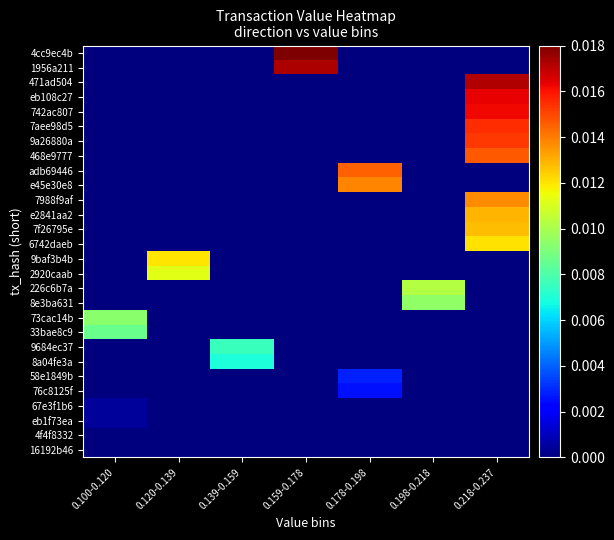

Reading left to right, what are all the values shown in this chart?

4cc9ec4b: 0.100-0.120=0.0	0.120-0.139=0.0	0.139-0.159=0.0	0.159-0.178=0.0	0.178-0.198=0.0	0.198-0.218=0.0	0.218-0.237=0.0
1956a211: 0.100-0.120=0.0	0.120-0.139=0.0	0.139-0.159=0.0	0.159-0.178=0.0	0.178-0.198=0.0	0.198-0.218=0.0	0.218-0.237=0.0
471ad504: 0.100-0.120=0.0	0.120-0.139=0.0	0.139-0.159=0.0	0.159-0.178=0.0	0.178-0.198=0.0	0.198-0.218=0.0	0.218-0.237=0.0
eb108c27: 0.100-0.120=0.0	0.120-0.139=0.0	0.139-0.159=0.0	0.159-0.178=0.0	0.178-0.198=0.0	0.198-0.218=0.0	0.218-0.237=0.0
742ac807: 0.100-0.120=0.0	0.120-0.139=0.0	0.139-0.159=0.0	0.159-0.178=0.0	0.178-0.198=0.0	0.198-0.218=0.0	0.218-0.237=0.0
7aee98d5: 0.100-0.120=0.0	0.120-0.139=0.0	0.139-0.159=0.0	0.159-0.178=0.0	0.178-0.198=0.0	0.198-0.218=0.0	0.218-0.237=0.0
9a26880a: 0.100-0.120=0.0	0.120-0.139=0.0	0.139-0.159=0.0	0.159-0.178=0.0	0.178-0.198=0.0	0.198-0.218=0.0	0.218-0.237=0.0
468e9777: 0.100-0.120=0.0	0.120-0.139=0.0	0.139-0.159=0.0	0.159-0.178=0.0	0.178-0.198=0.0	0.198-0.218=0.0	0.218-0.237=0.0
adb69446: 0.100-0.120=0.0	0.120-0.139=0.0	0.139-0.159=0.0	0.159-0.178=0.0	0.178-0.198=0.0	0.198-0.218=0.0	0.218-0.237=0.0
e45e30e8: 0.100-0.120=0.0	0.120-0.139=0.0	0.139-0.159=0.0	0.159-0.178=0.0	0.178-0.198=0.0	0.198-0.218=0.0	0.218-0.237=0.0
7988f9af: 0.100-0.120=0.0	0.120-0.139=0.0	0.139-0.159=0.0	0.159-0.178=0.0	0.178-0.198=0.0	0.198-0.218=0.0	0.218-0.237=0.0
e2841aa2: 0.100-0.120=0.0	0.120-0.139=0.0	0.139-0.159=0.0	0.159-0.178=0.0	0.178-0.198=0.0	0.198-0.218=0.0	0.218-0.237=0.0
7f26795e: 0.100-0.120=0.0	0.120-0.139=0.0	0.139-0.159=0.0	0.159-0.178=0.0	0.178-0.198=0.0	0.198-0.218=0.0	0.218-0.237=0.0
6742daeb: 0.100-0.120=0.0	0.120-0.139=0.0	0.139-0.159=0.0	0.159-0.178=0.0	0.178-0.198=0.0	0.198-0.218=0.0	0.218-0.237=0.0
9baf3b4b: 0.100-0.120=0.0	0.120-0.139=0.0	0.139-0.159=0.0	0.159-0.178=0.0	0.178-0.198=0.0	0.198-0.218=0.0	0.218-0.237=0.0
2920caab: 0.100-0.120=0.0	0.120-0.139=0.0	0.139-0.159=0.0	0.159-0.178=0.0	0.178-0.198=0.0	0.198-0.218=0.0	0.218-0.237=0.0
226c6b7a: 0.100-0.120=0.0	0.120-0.139=0.0	0.139-0.159=0.0	0.159-0.178=0.0	0.178-0.198=0.0	0.198-0.218=0.0	0.218-0.237=0.0
8e3ba631: 0.100-0.120=0.0	0.120-0.139=0.0	0.139-0.159=0.0	0.159-0.178=0.0	0.178-0.198=0.0	0.198-0.218=0.0	0.218-0.237=0.0
73cac14b: 0.100-0.120=0.0	0.120-0.139=0.0	0.139-0.159=0.0	0.159-0.178=0.0	0.178-0.198=0.0	0.198-0.218=0.0	0.218-0.237=0.0
33bae8c9: 0.100-0.120=0.0	0.120-0.139=0.0	0.139-0.159=0.0	0.159-0.178=0.0	0.178-0.198=0.0	0.198-0.218=0.0	0.218-0.237=0.0
9684ec37: 0.100-0.120=0.0	0.120-0.139=0.0	0.139-0.159=0.0	0.159-0.178=0.0	0.178-0.198=0.0	0.198-0.218=0.0	0.218-0.237=0.0
8a04fe3a: 0.100-0.120=0.0	0.120-0.139=0.0	0.139-0.159=0.0	0.159-0.178=0.0	0.178-0.198=0.0	0.198-0.218=0.0	0.218-0.237=0.0
58e1849b: 0.100-0.120=0.0	0.120-0.139=0.0	0.139-0.159=0.0	0.159-0.178=0.0	0.178-0.198=0.0	0.198-0.218=0.0	0.218-0.237=0.0
76c8125f: 0.100-0.120=0.0	0.120-0.139=0.0	0.139-0.159=0.0	0.159-0.178=0.0	0.178-0.198=0.0	0.198-0.218=0.0	0.218-0.237=0.0
67e3f1b6: 0.100-0.120=0.0	0.120-0.139=0.0	0.139-0.159=0.0	0.159-0.178=0.0	0.178-0.198=0.0	0.198-0.218=0.0	0.218-0.237=0.0
eb1f73ea: 0.100-0.120=0.0	0.120-0.139=0.0	0.139-0.159=0.0	0.159-0.178=0.0	0.178-0.198=0.0	0.198-0.218=0.0	0.218-0.237=0.0
4f4f8332: 0.100-0.120=0.0	0.120-0.139=0.0	0.139-0.159=0.0	0.159-0.178=0.0	0.178-0.198=0.0	0.198-0.218=0.0	0.218-0.237=0.0
16192b46: 0.100-0.120=0.0	0.120-0.139=0.0	0.139-0.159=0.0	0.159-0.178=0.0	0.178-0.198=0.0	0.198-0.218=0.0	0.218-0.237=0.0